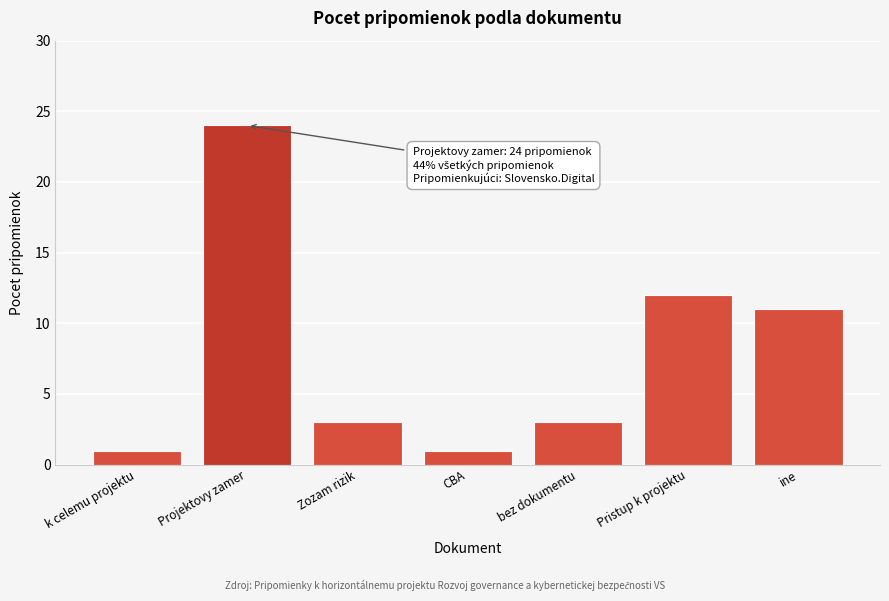

Reading left to right, what are all the values shown in this chart?

1	24	3	1	3	12	11